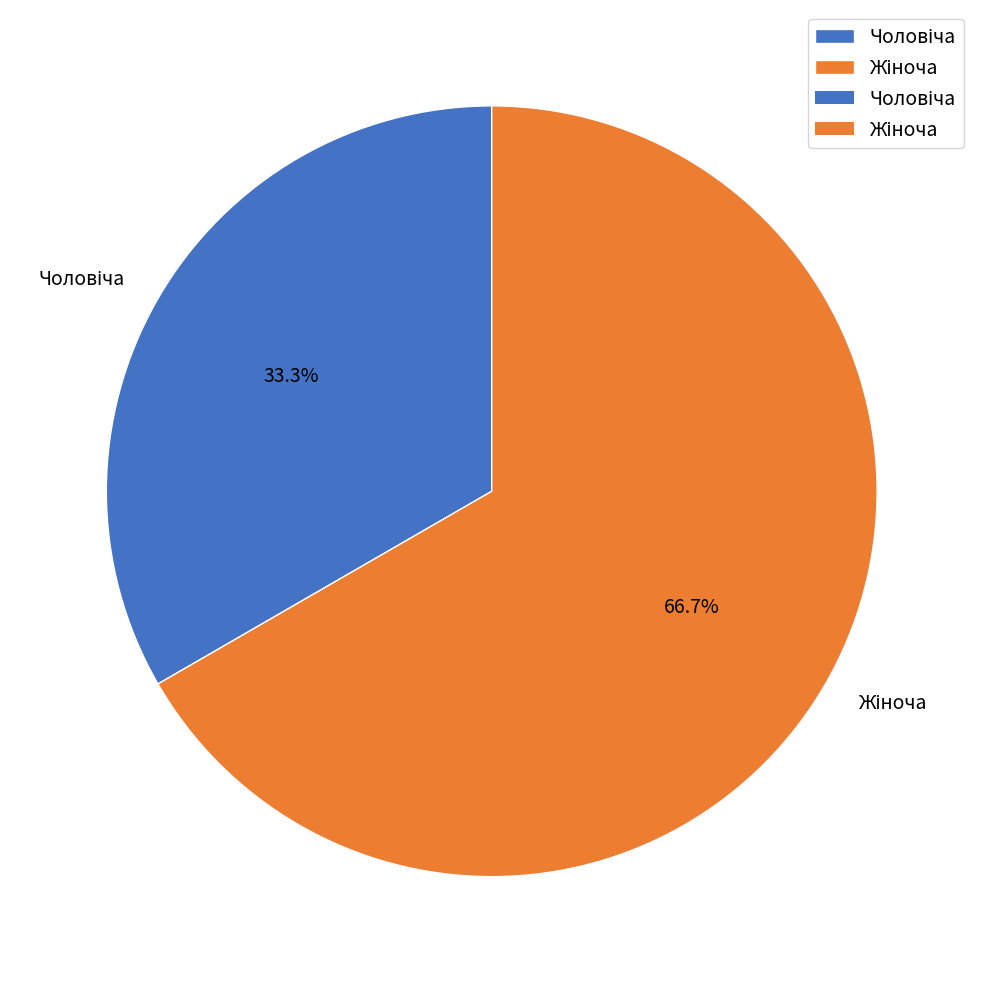

Does any single category account for the majority?

Yes